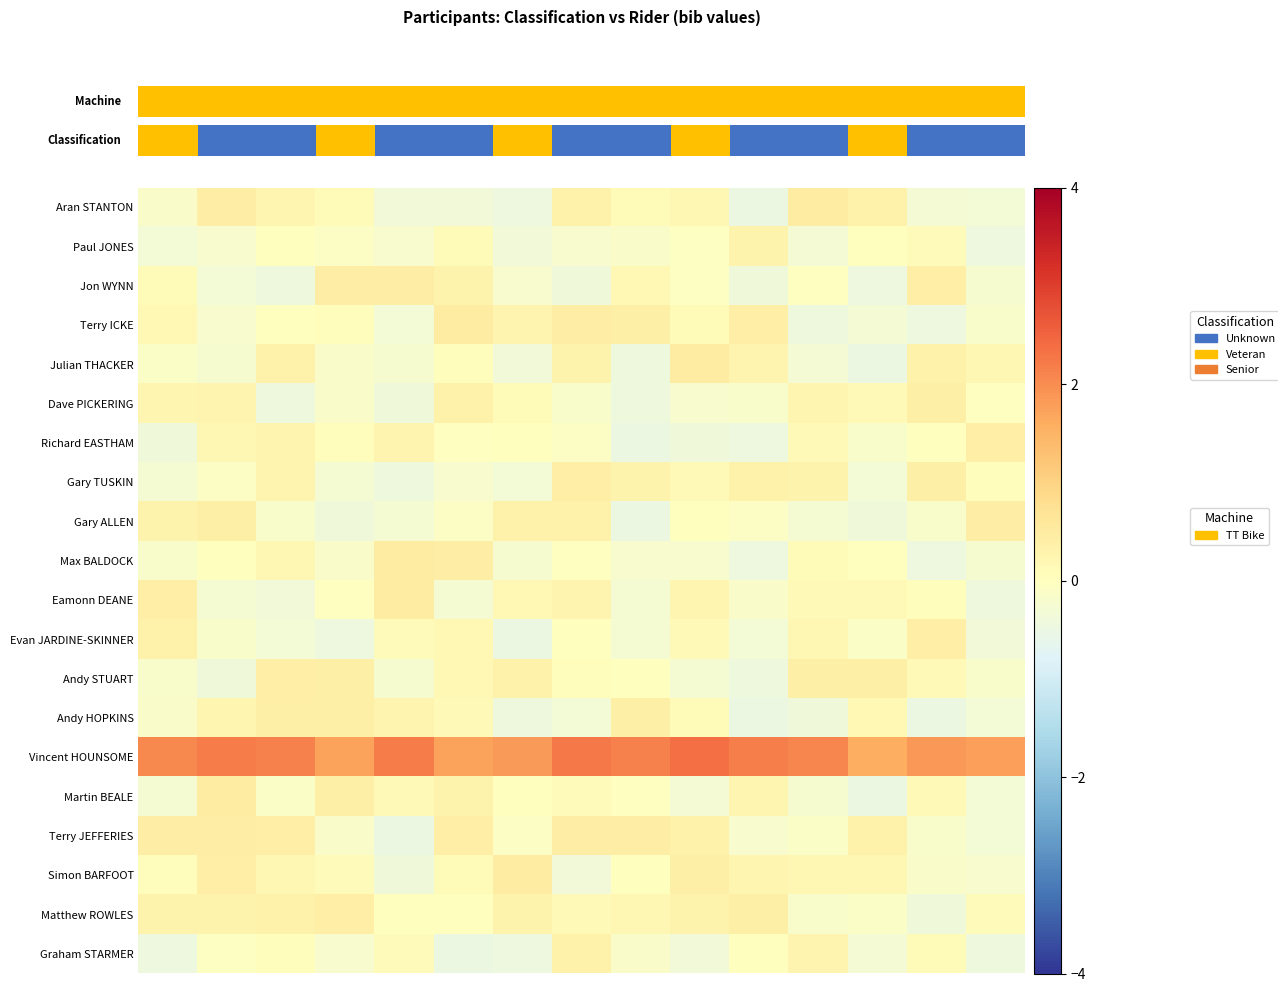

At how many categories does at least one series exceed 0?

15